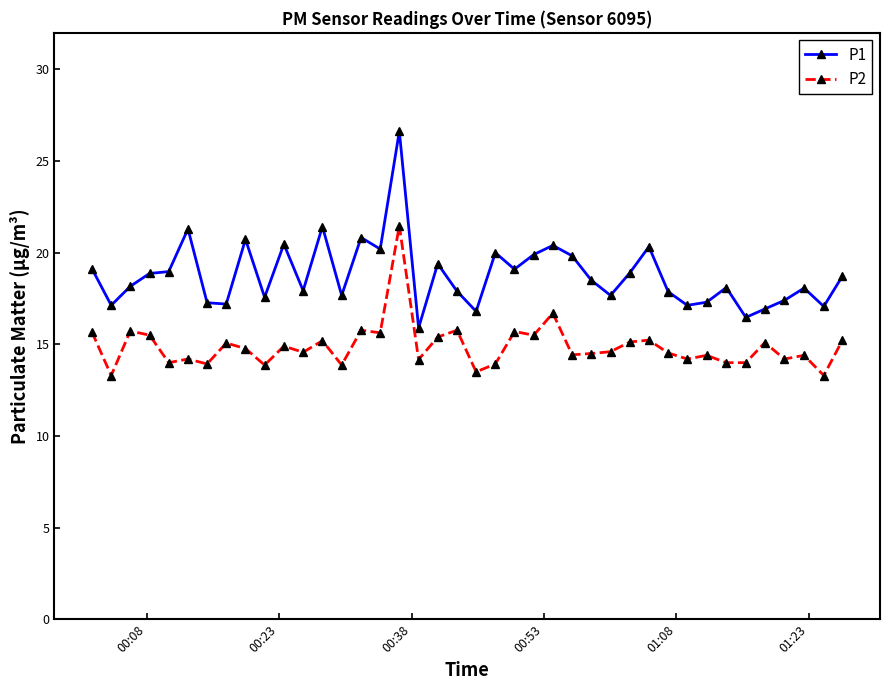

Is this an area chart (filled region under the line)?

No